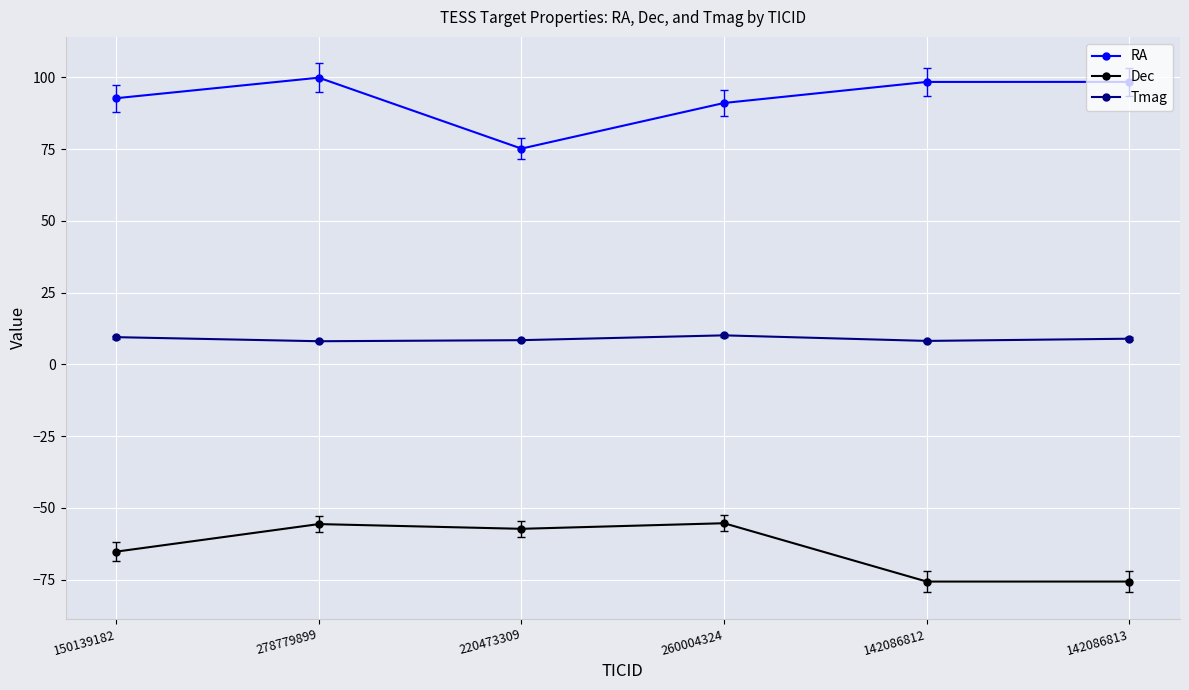

The value of RA at 260004324 is 91.1. True or false?

True